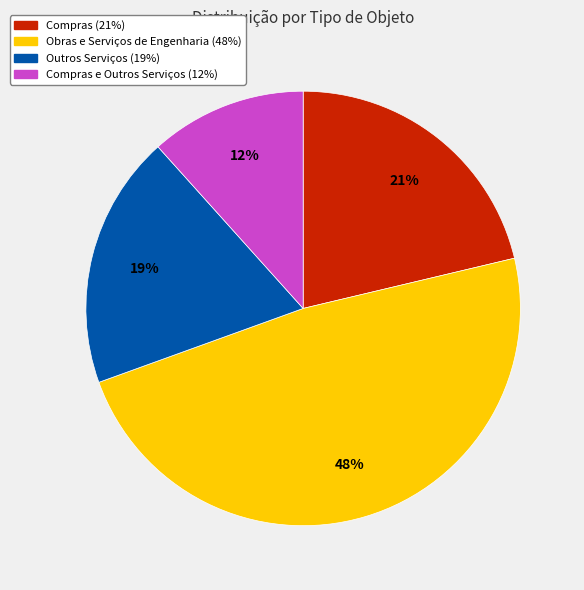

To the nearest percent, what is the average slice percentage?

25%